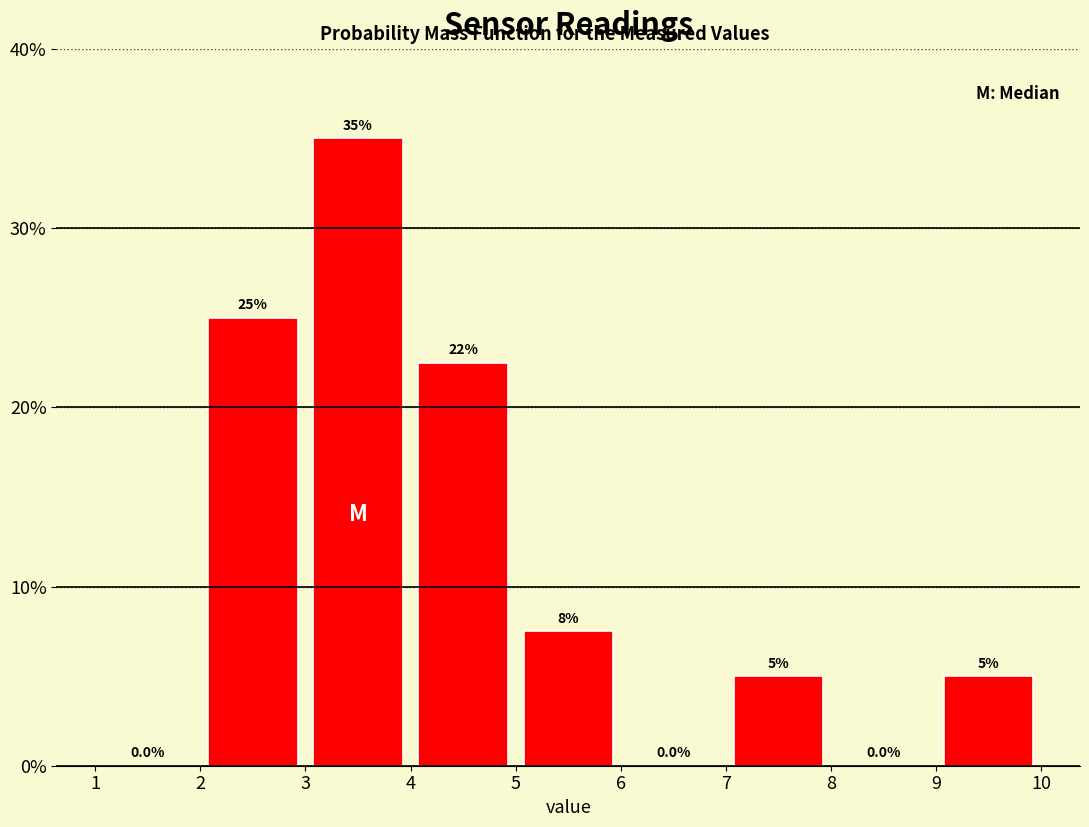

Over which range of the x-axis is the bar tallest?

3 to 4